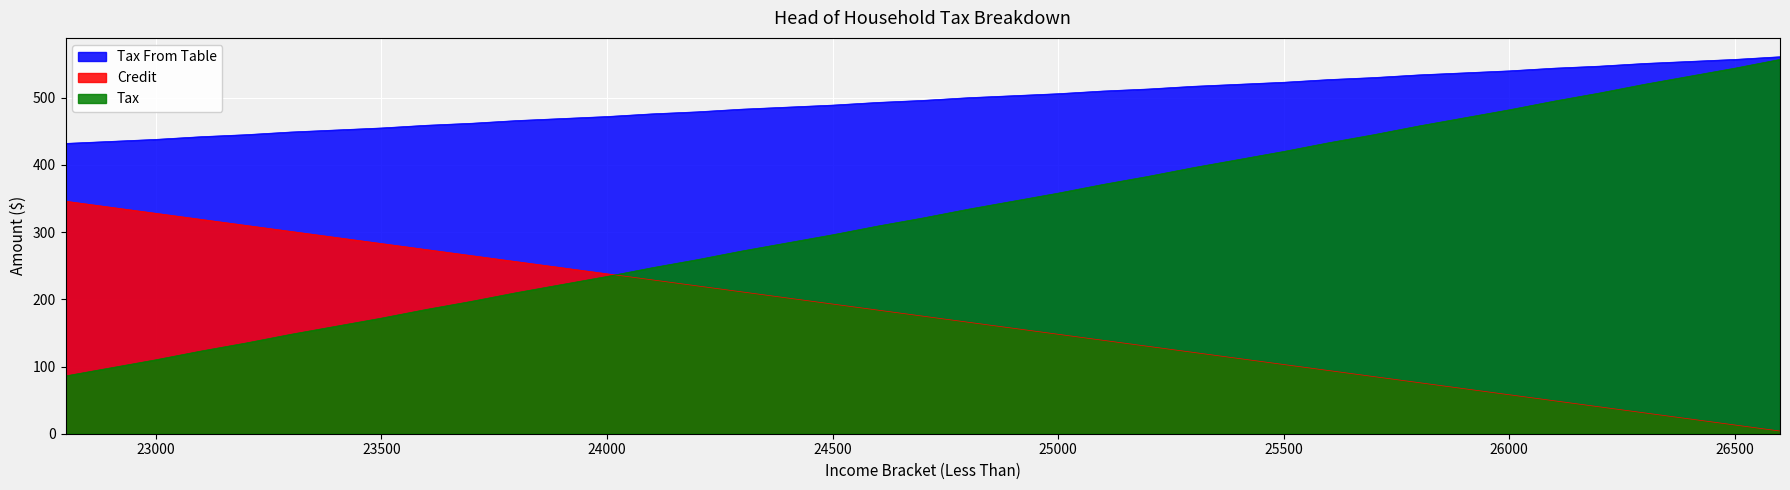

The Credit series shows 66 at 23100. True or false?

False